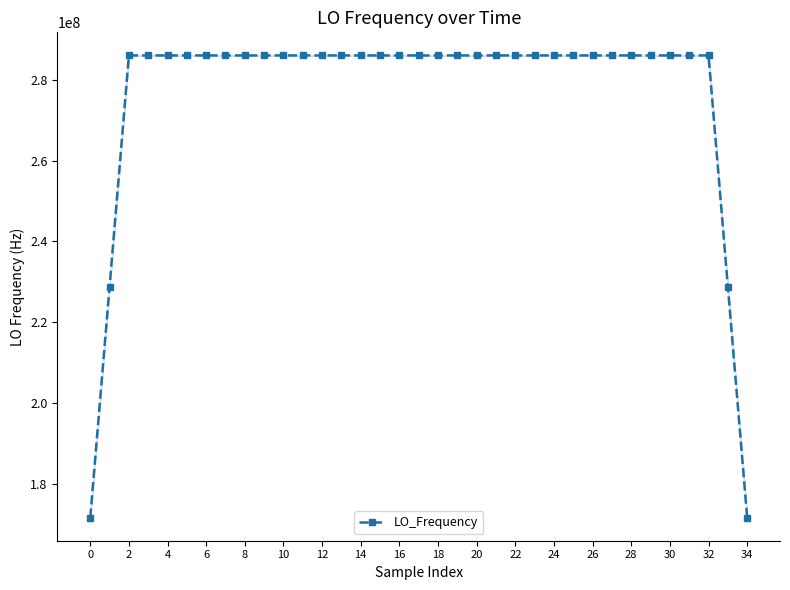

What is the smallest value displayed?

171628199.6